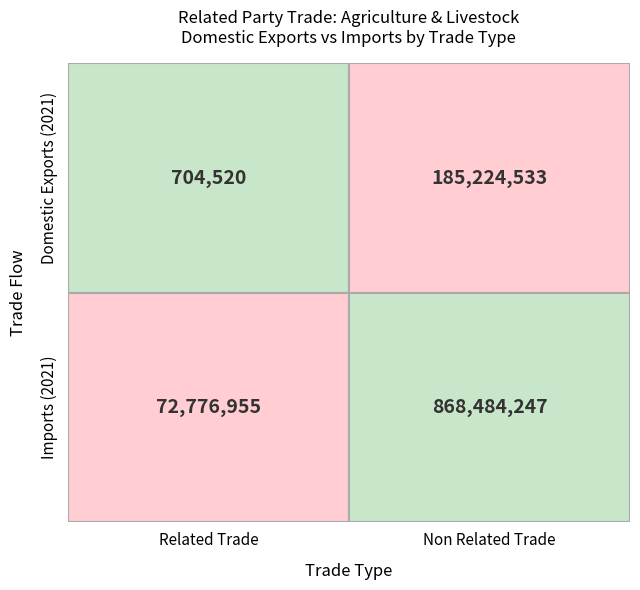

Is the value of Domestic Exports (2021) at Imports (2021) greater than the value of Imports (2021) at Domestic Exports (2021)?

Yes